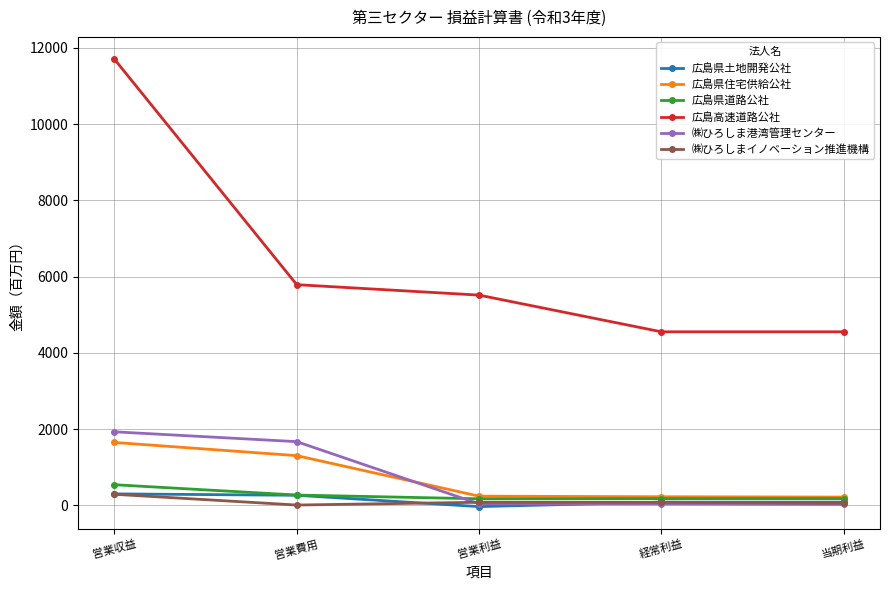

What is the maximum value for 広島県土地開発公社?

301